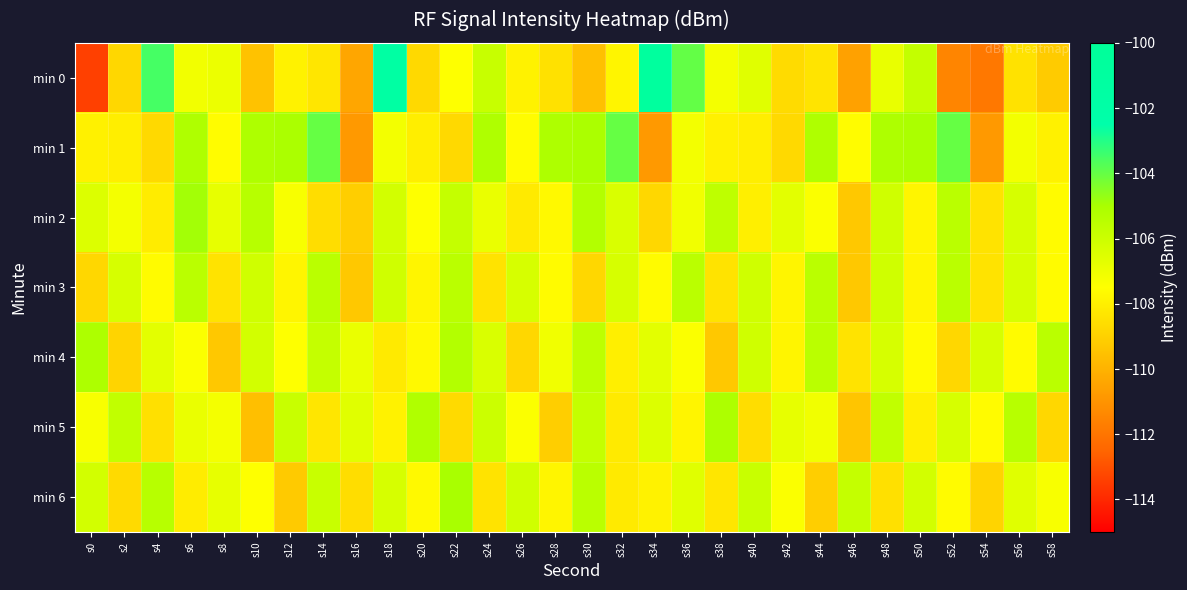

How many distinct data groups are displayed?

7